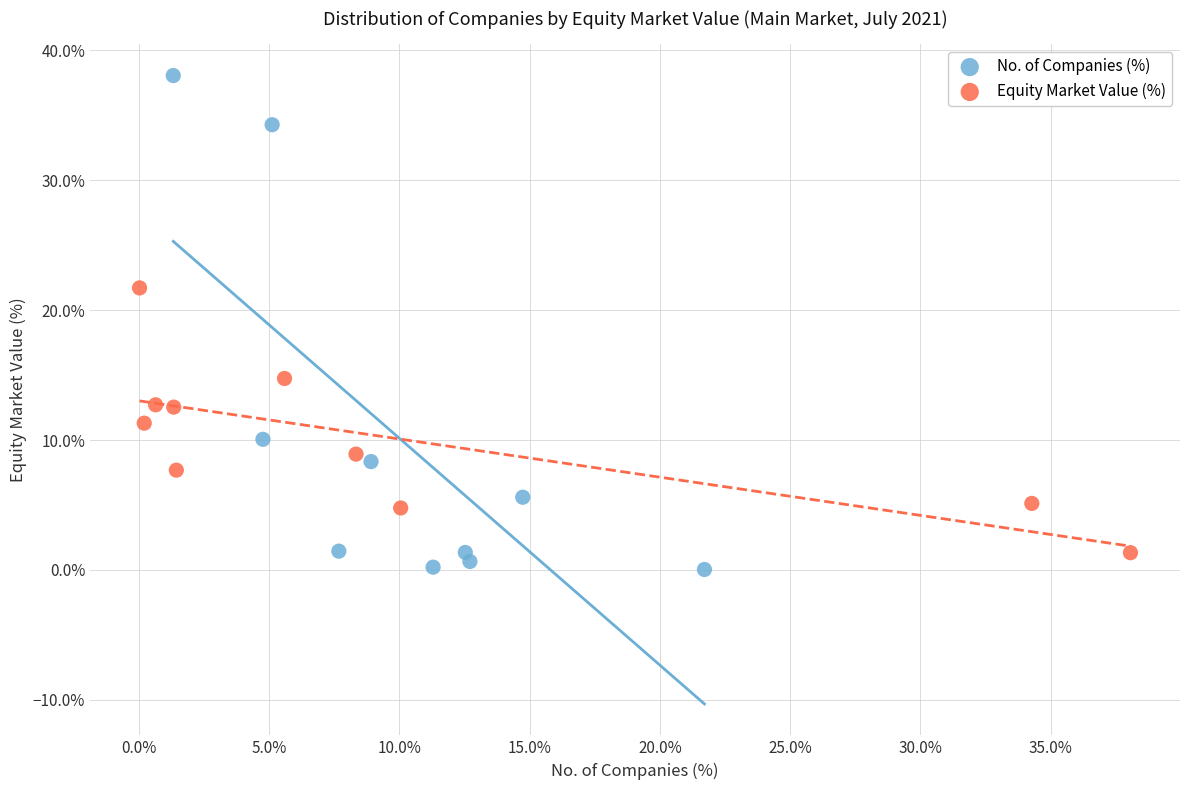

What are all the series names shown in the legend?

No. of Companies (%), Equity Market Value (%)